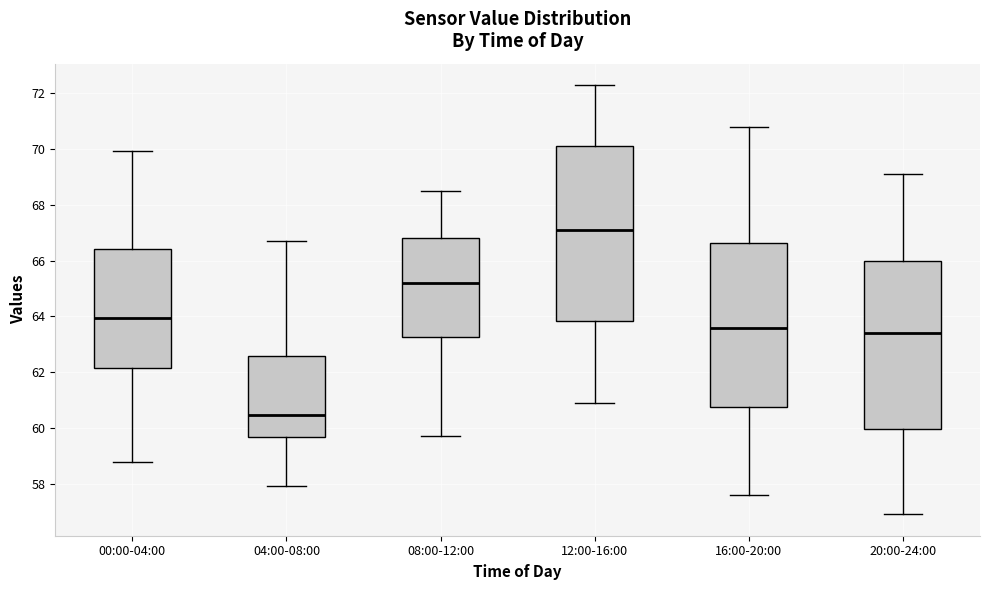

Reading left to right, transcribe this box plot: for each box, give where its median line is, the range the box spans, and where its two whiskers end, as read against the y-axis. The values are not printed on the chart, so give them approximately, as read against the axis.

00:00-04:00: median 64.0, box 62.2 to 66.4, whiskers 58.8 to 70.0
04:00-08:00: median 60.4, box 59.6 to 62.6, whiskers 58.0 to 66.8
08:00-12:00: median 65.2, box 63.2 to 66.8, whiskers 59.8 to 68.6
12:00-16:00: median 67.2, box 63.8 to 70.2, whiskers 61.0 to 72.4
16:00-20:00: median 63.6, box 60.8 to 66.6, whiskers 57.6 to 70.8
20:00-24:00: median 63.4, box 60.0 to 66.0, whiskers 57.0 to 69.2